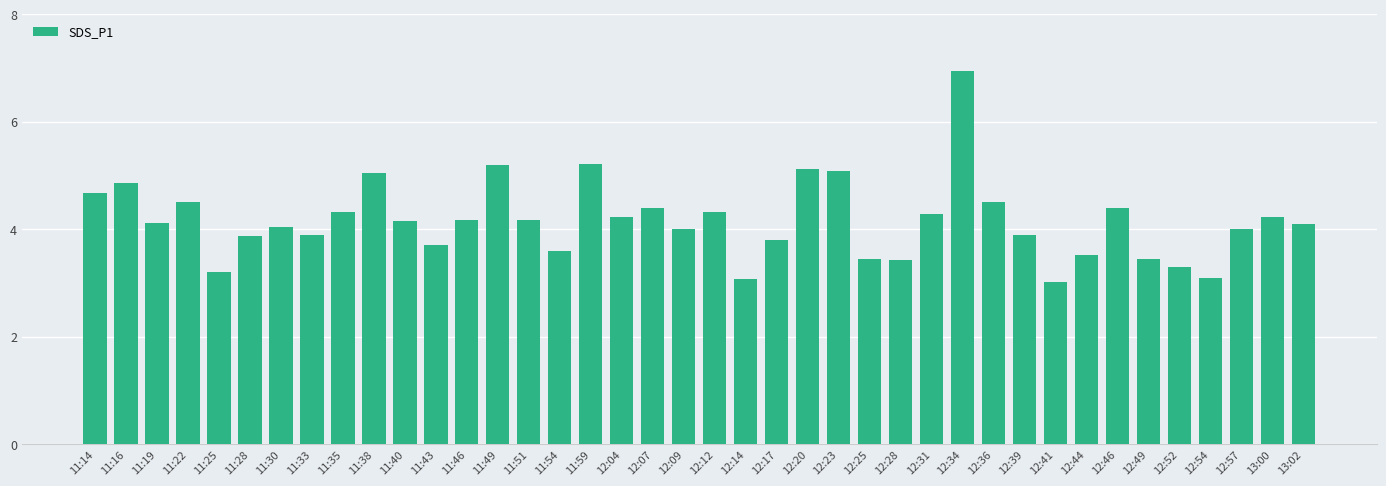

What is the average value?

4.2